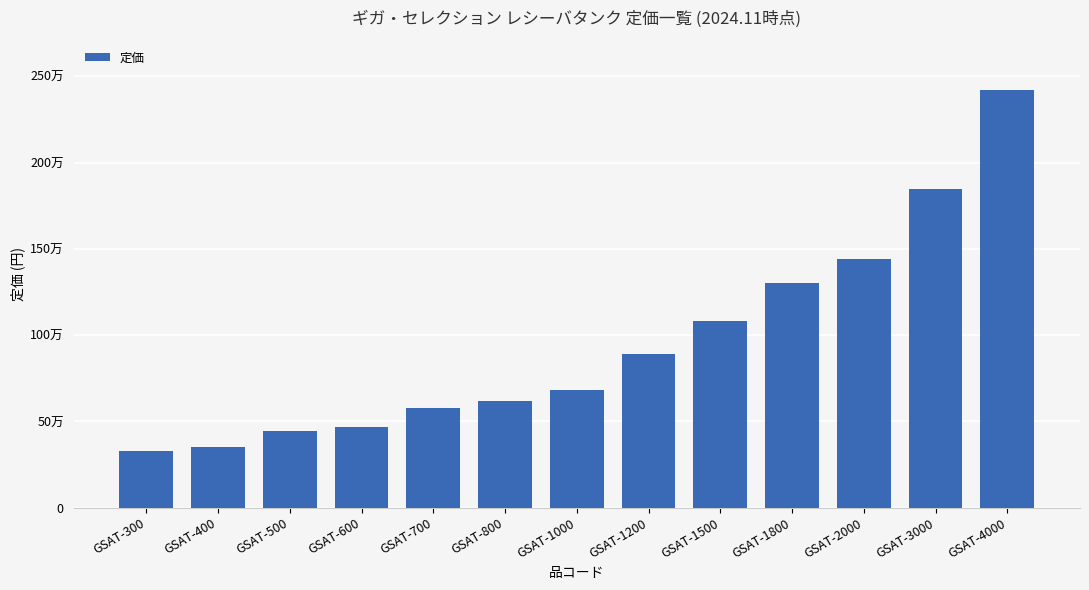

True or false: the data shows 2420000 at GSAT-4000.

True